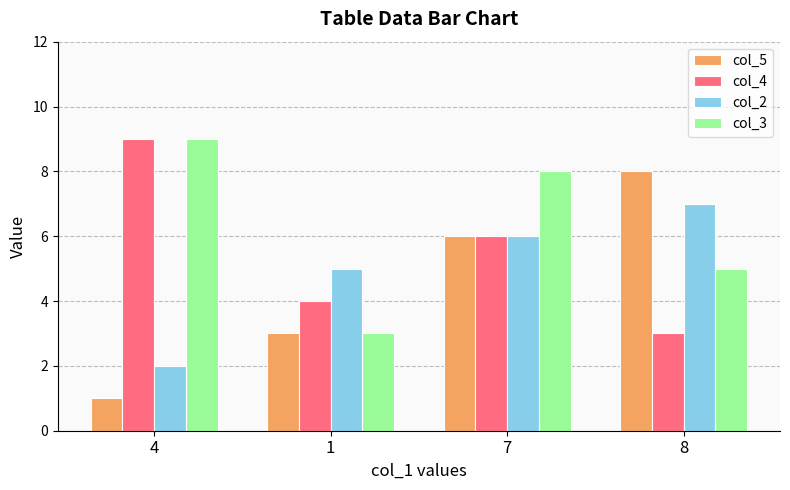

What is the total value across all series at 7?

26